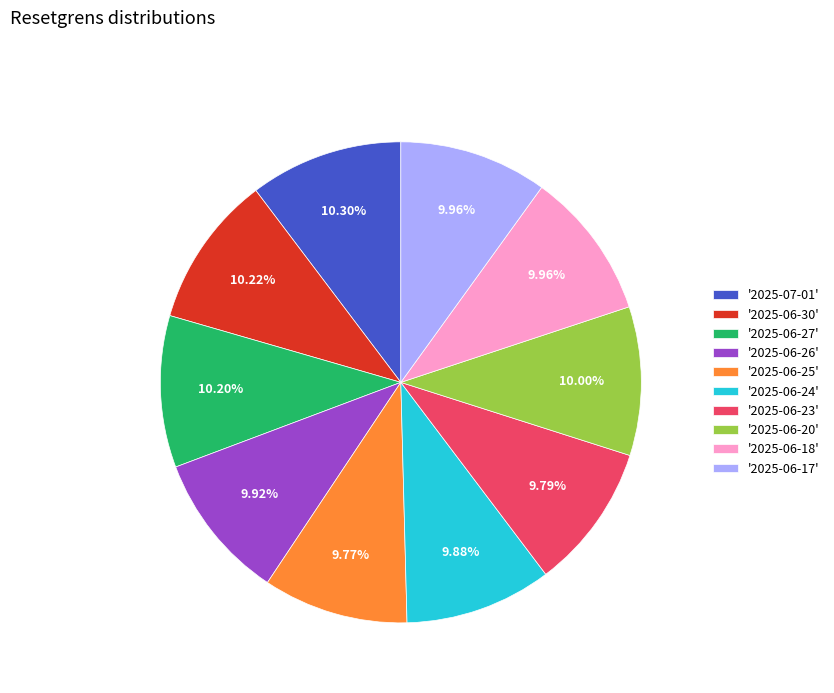

Combined, do '2025-07-01' and '2025-06-25' account for over 50%?

No